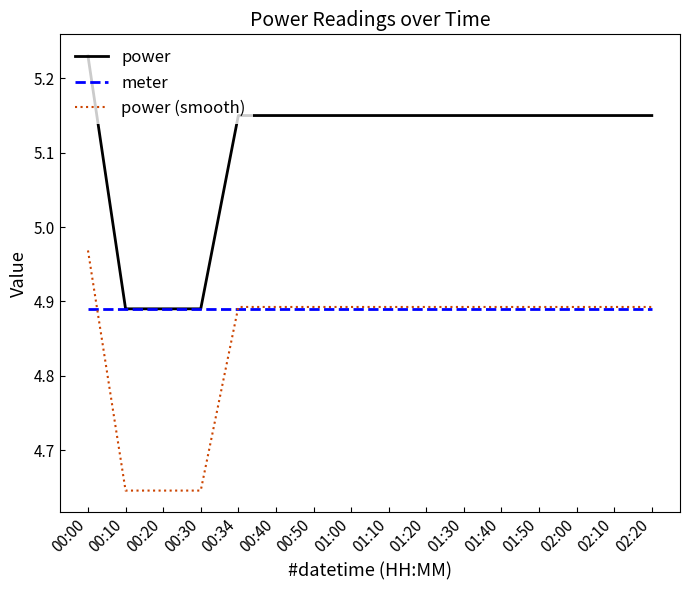

What position from the left is 00:00?

1